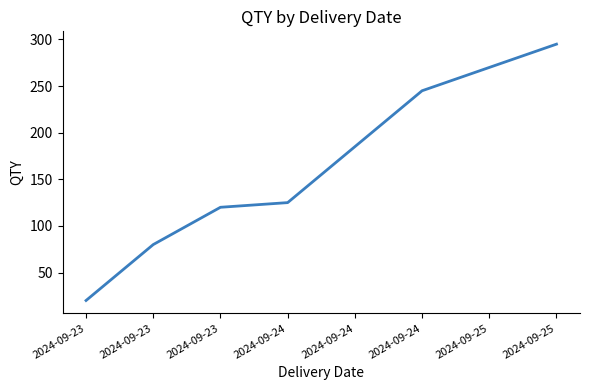

Where does the data first go above 185?

2024-09-24